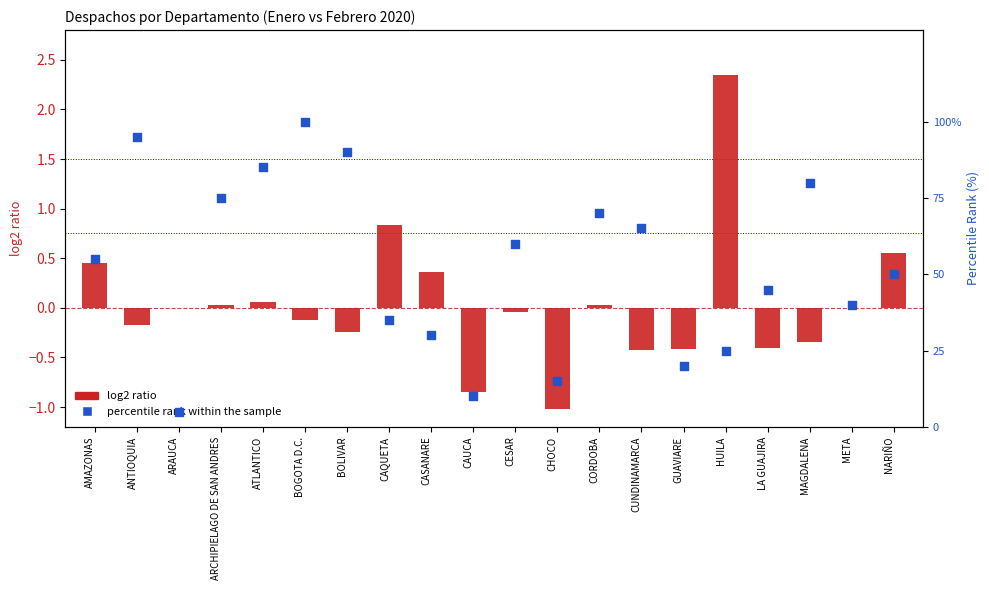

At which category is the sum across all series the highest?

BOGOTA D.C.